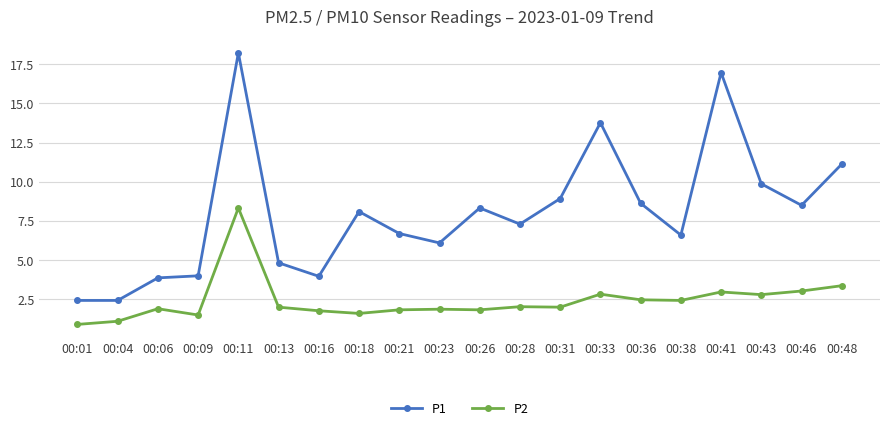

What is the value of the P1 point at the 4th from the left?

4.0